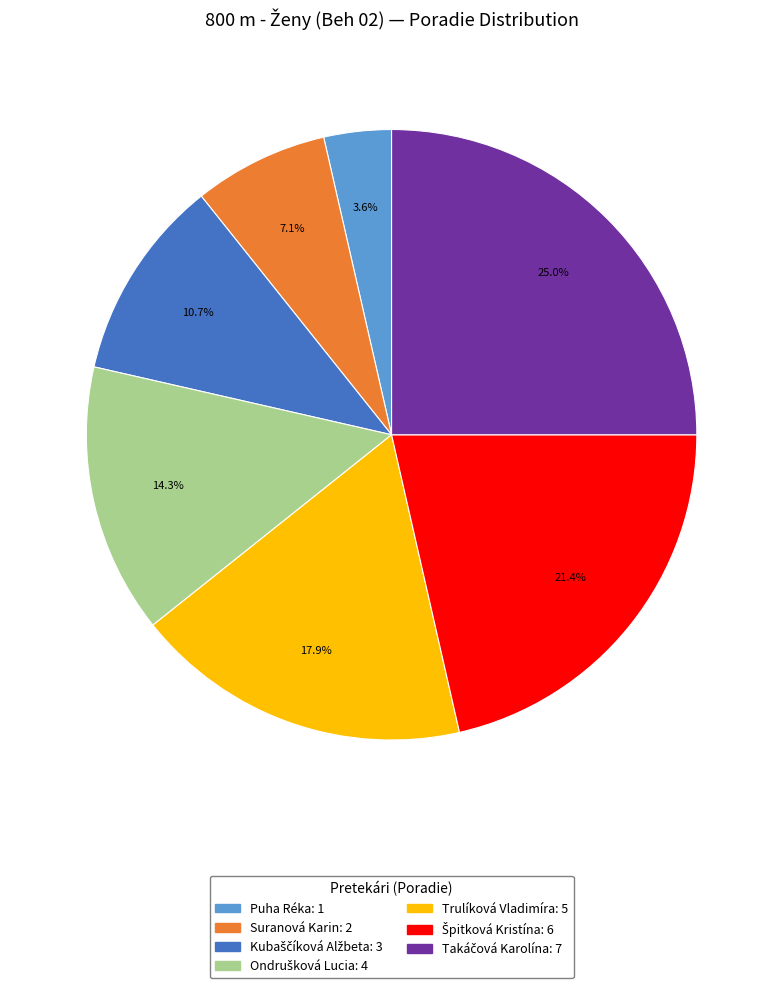

To the nearest percent, what is the difference between the largest and smallest slice percentages?

21%